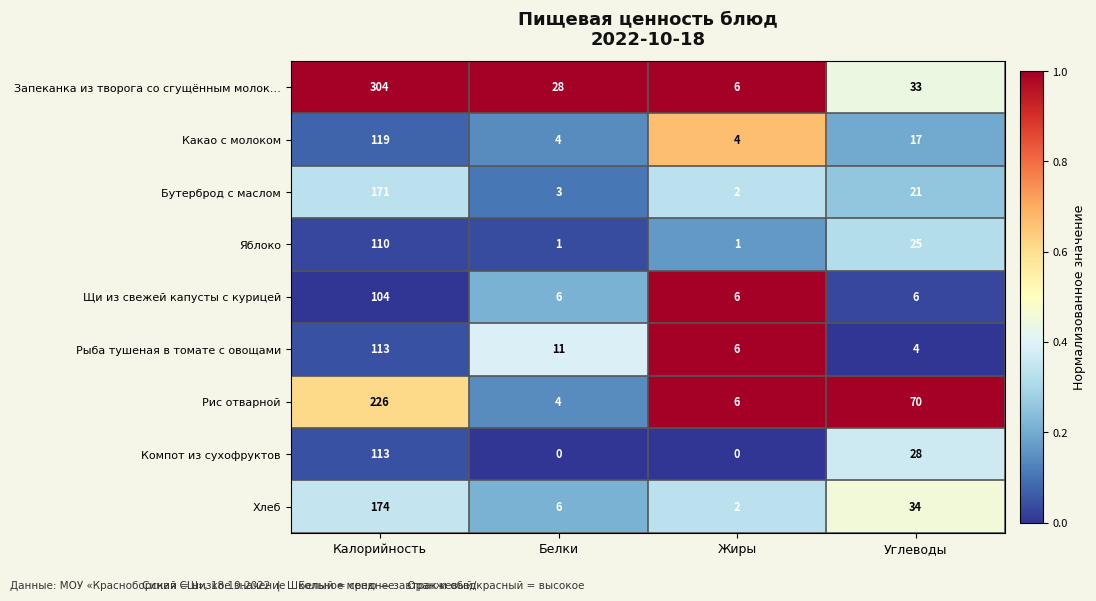

Which series has the largest range (max minus min)?

Запеканка из творога со сгущённым молок…